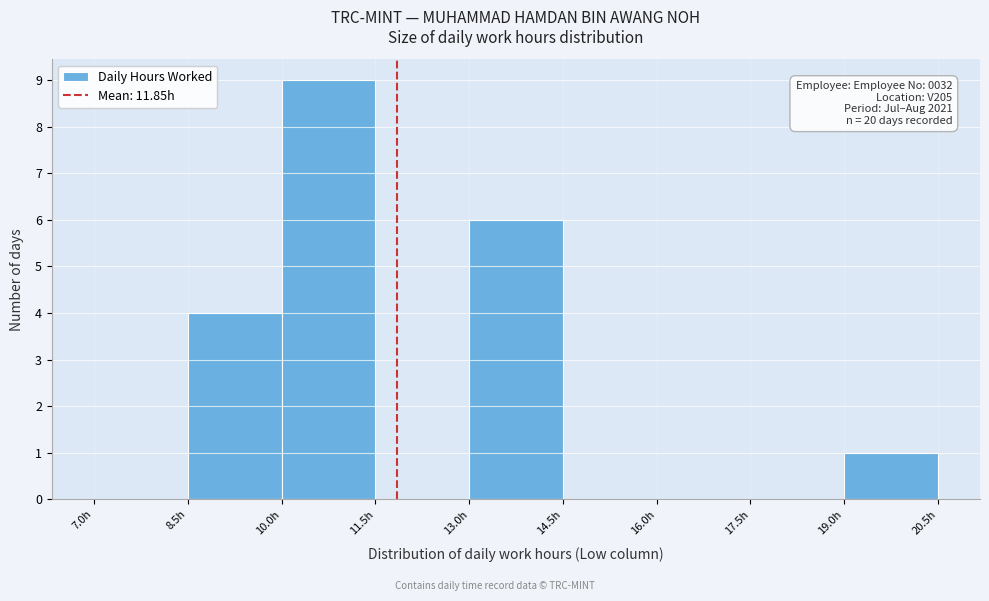

Over which range of the x-axis is the bar tallest?

10.0 to 11.5